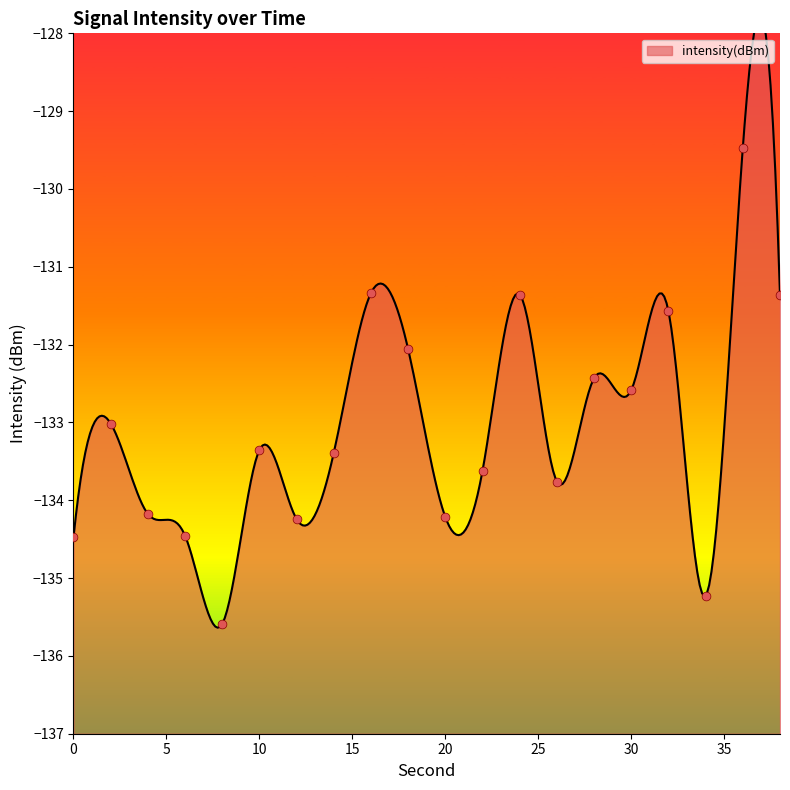

Between 12 and 36, which is larger?

36